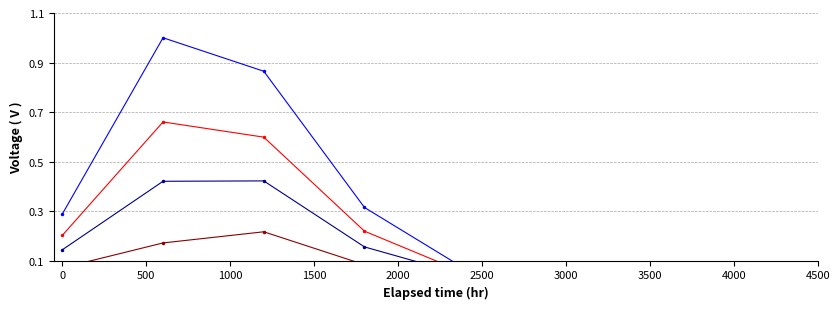

What is the total value across all series at 1500?

0.8